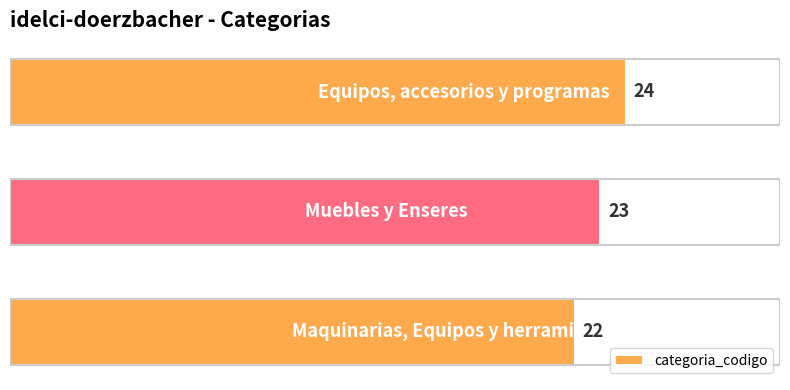

What is the maximum value shown in the chart?

24